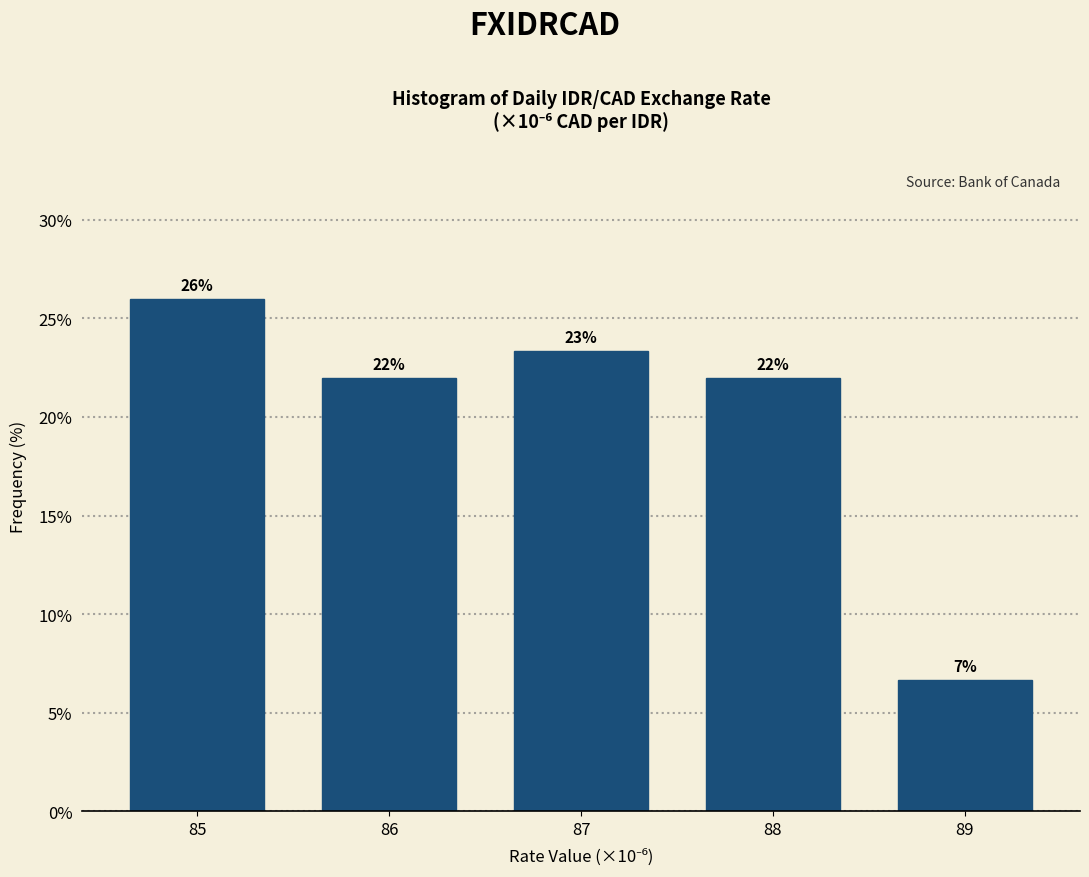

What is the maximum value shown in the chart?

26.0